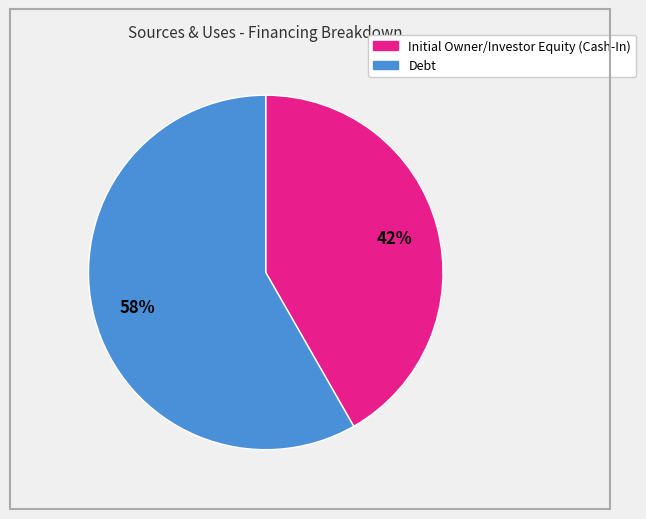

Rank the categories by value from highest to lowest.

Debt, Initial Owner/Investor Equity (Cash-In)